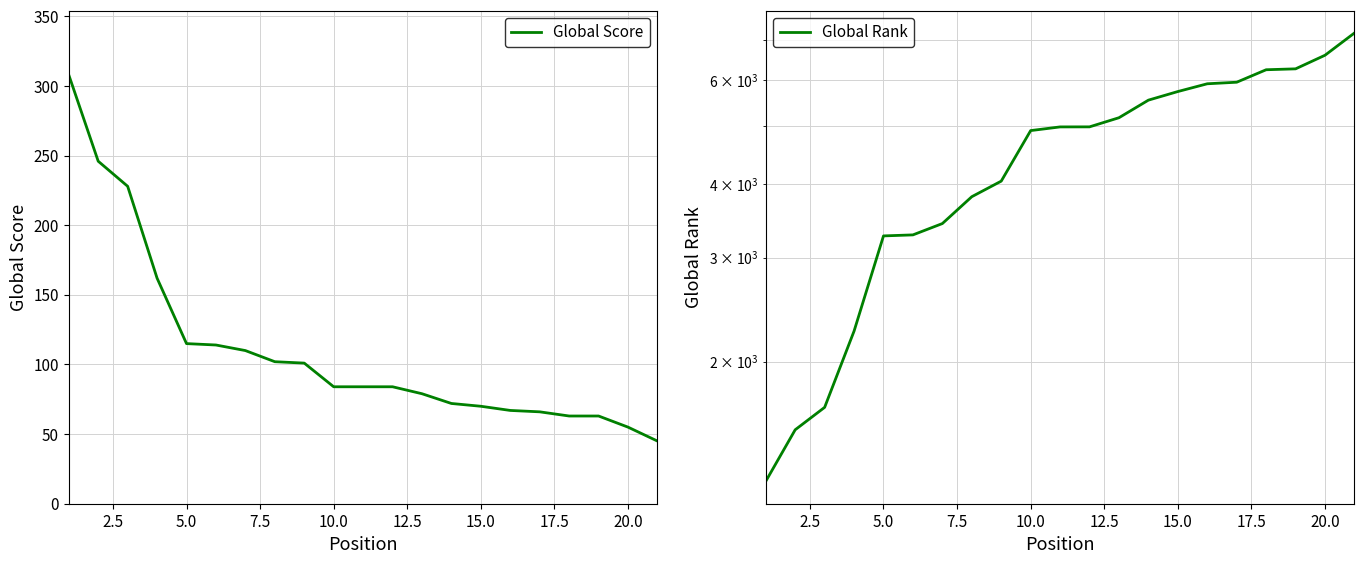

The value of Global Score at 20.0 is 134. True or false?

False